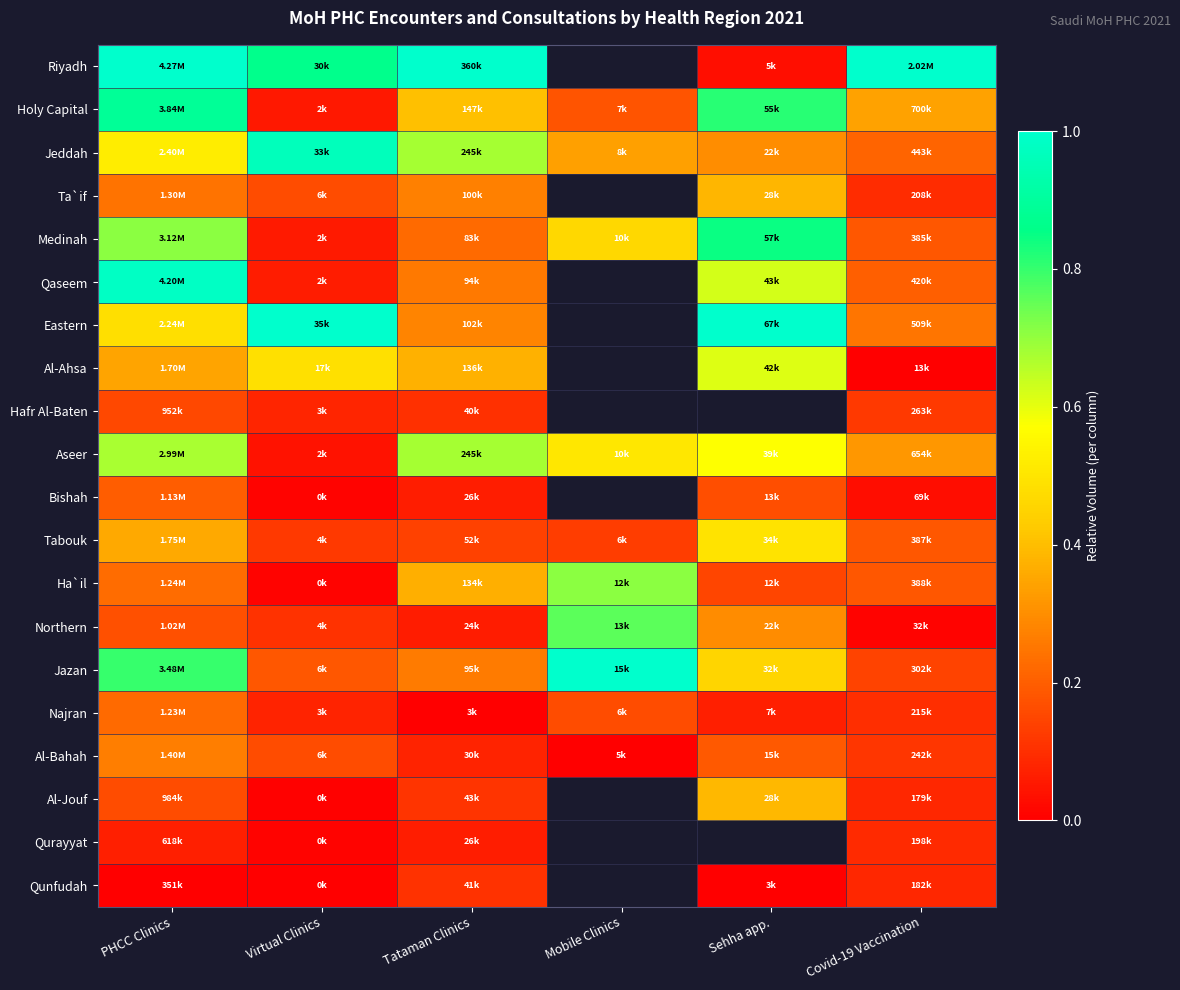

Where is Qunfudah nearest to the value 0?

PHCC Clinics